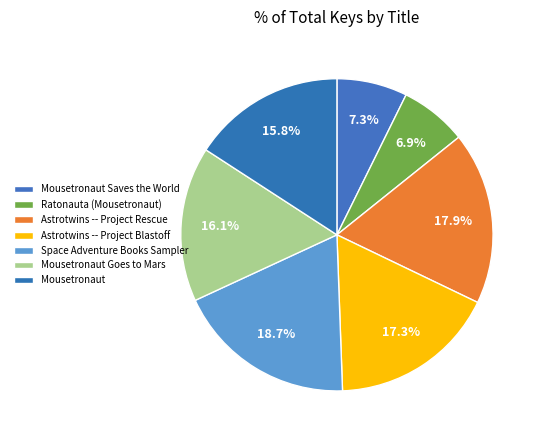

How many segments does this pie chart have?

7